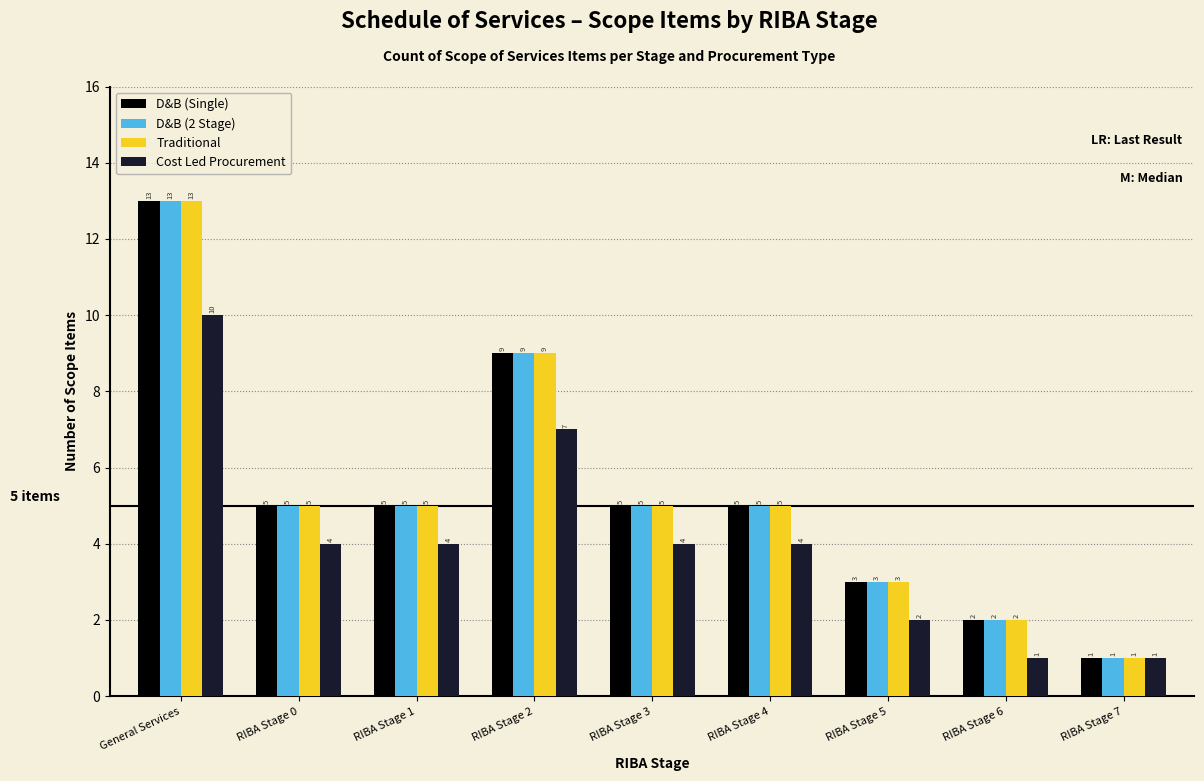

Reading left to right, transcribe all the data shown in this chart.

D&B (Single): General Services=13	RIBA Stage 0=5	RIBA Stage 1=5	RIBA Stage 2=9	RIBA Stage 3=5	RIBA Stage 4=5	RIBA Stage 5=3	RIBA Stage 6=2	RIBA Stage 7=1
D&B (2 Stage): General Services=13	RIBA Stage 0=5	RIBA Stage 1=5	RIBA Stage 2=9	RIBA Stage 3=5	RIBA Stage 4=5	RIBA Stage 5=3	RIBA Stage 6=2	RIBA Stage 7=1
Traditional: General Services=13	RIBA Stage 0=5	RIBA Stage 1=5	RIBA Stage 2=9	RIBA Stage 3=5	RIBA Stage 4=5	RIBA Stage 5=3	RIBA Stage 6=2	RIBA Stage 7=1
Cost Led Procurement: General Services=10	RIBA Stage 0=4	RIBA Stage 1=4	RIBA Stage 2=7	RIBA Stage 3=4	RIBA Stage 4=4	RIBA Stage 5=2	RIBA Stage 6=1	RIBA Stage 7=1